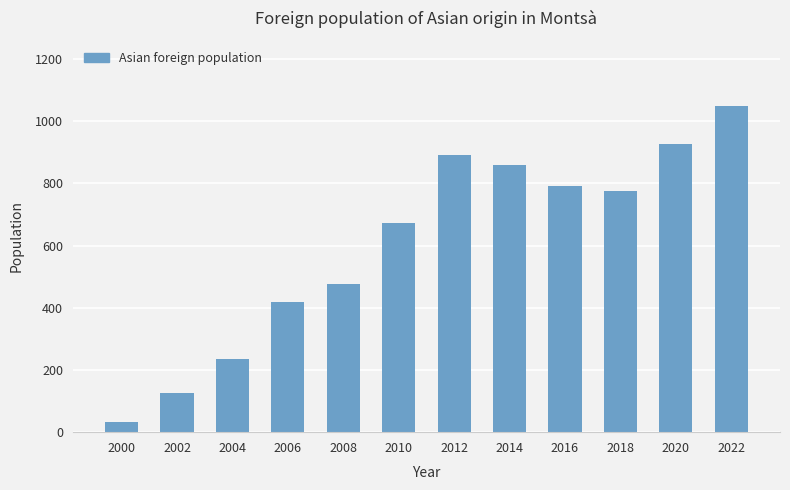

Between 2022 and 2006, which is larger?

2022